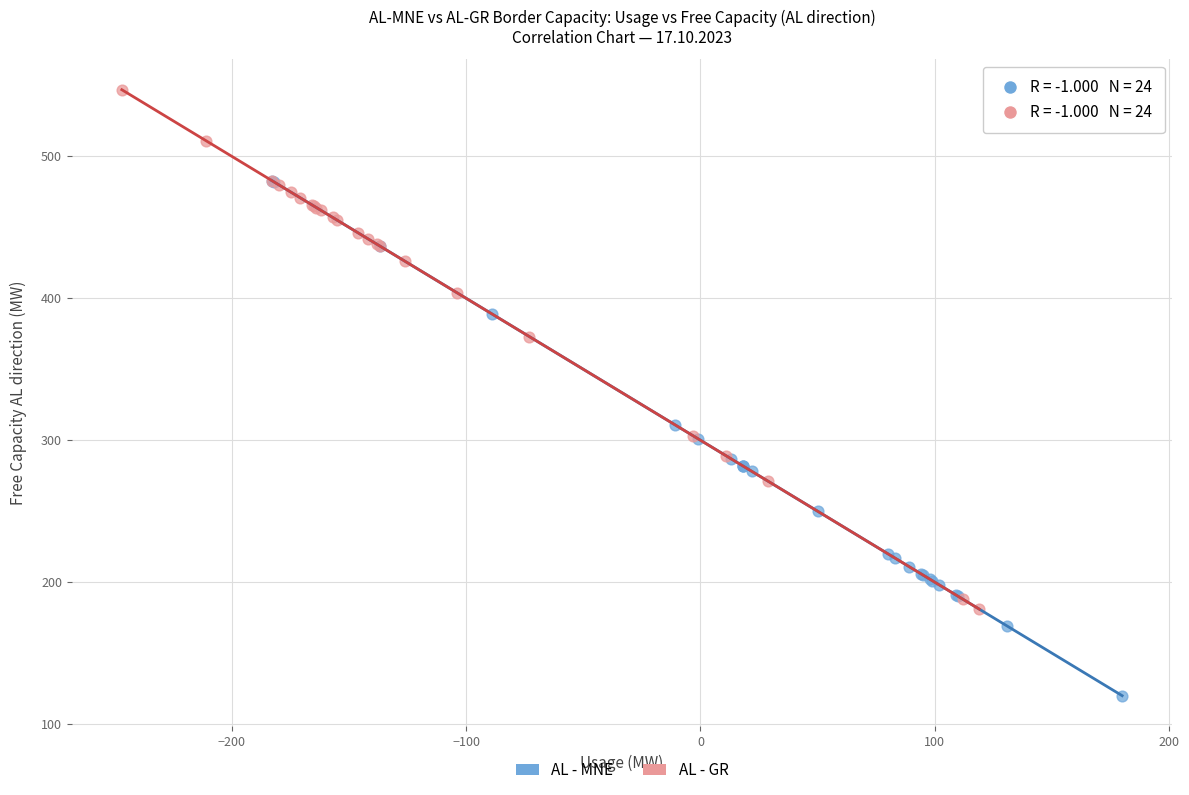

Which series contains the lowest Y value?

AL - MNE